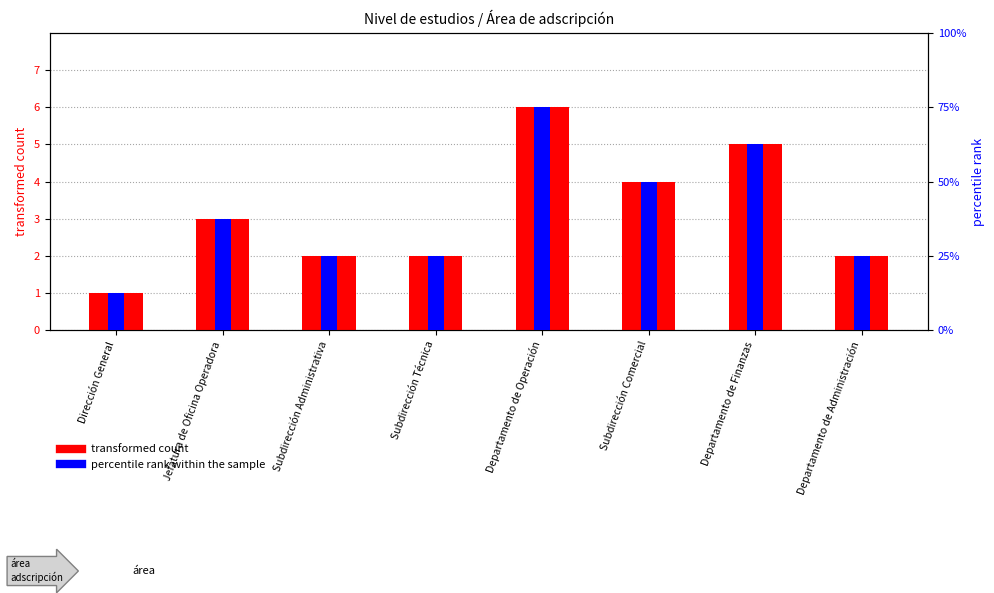

What is the spread (max minus min) of values at Subdirección Técnica?

31.3